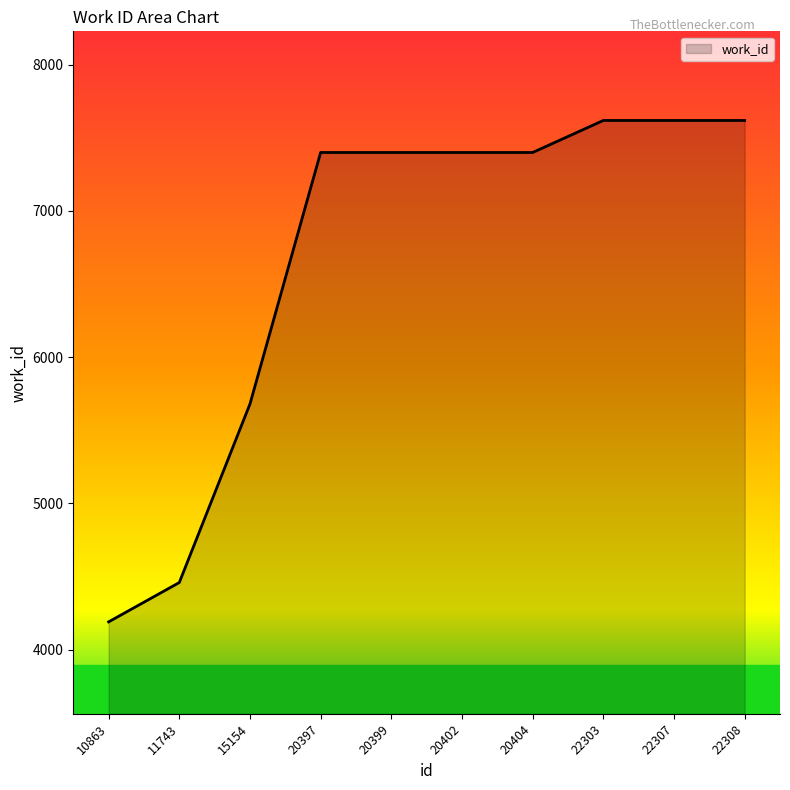

Where is the data nearest to the value 5904?

15154